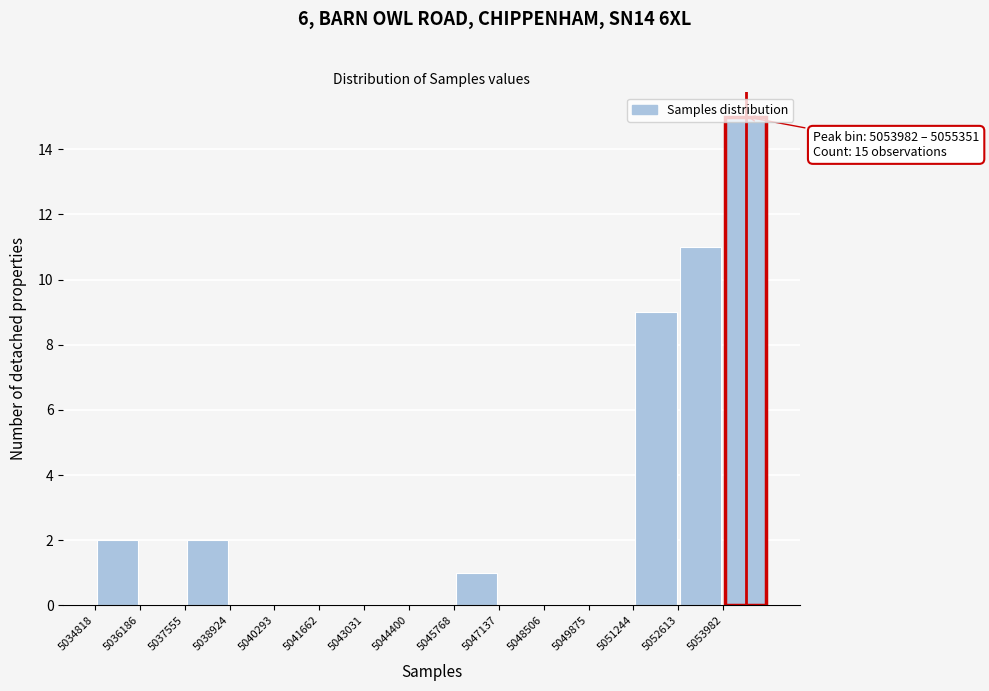

Over which range of the x-axis is the bar tallest?

5054000 to 5055400